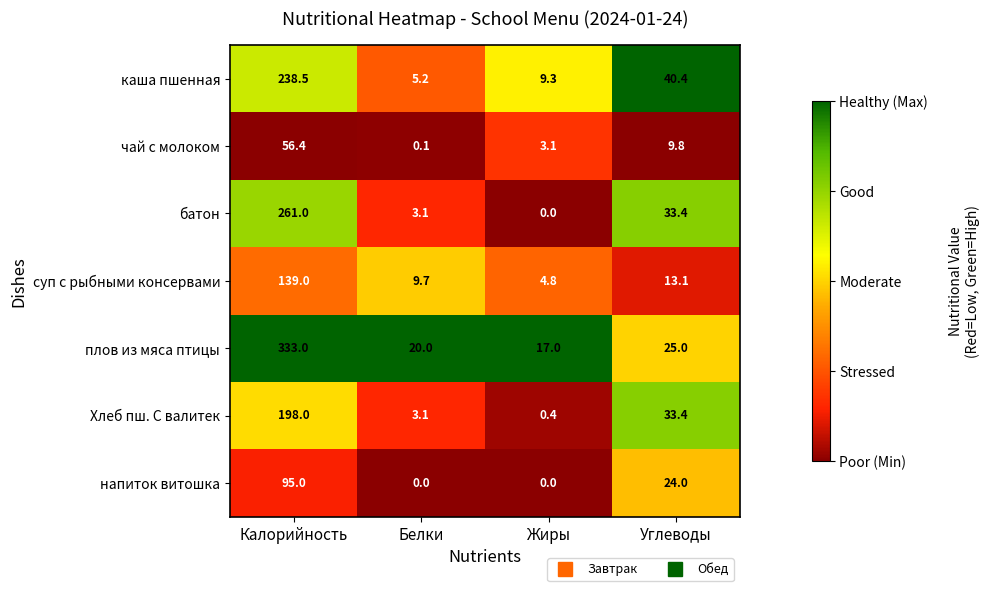

Rank the categories by плов из мяса птицы value from highest to lowest.

Калорийность, Углеводы, Белки, Жиры